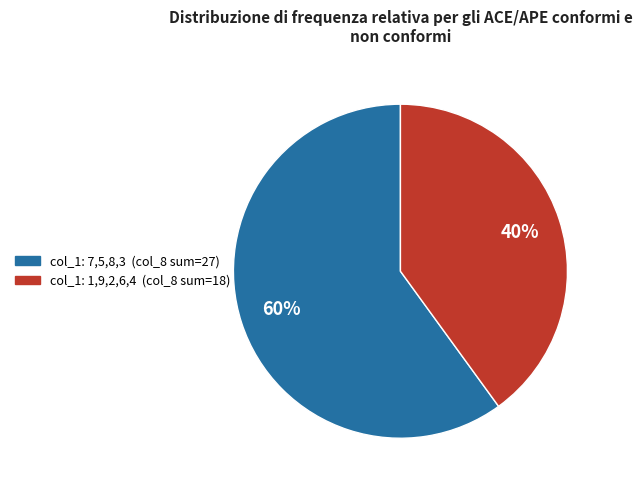

Which has a higher value, col_1: 1,9,2,6,4 (col_8 sum=18) or col_1: 7,5,8,3 (col_8 sum=27)?

col_1: 7,5,8,3 (col_8 sum=27)